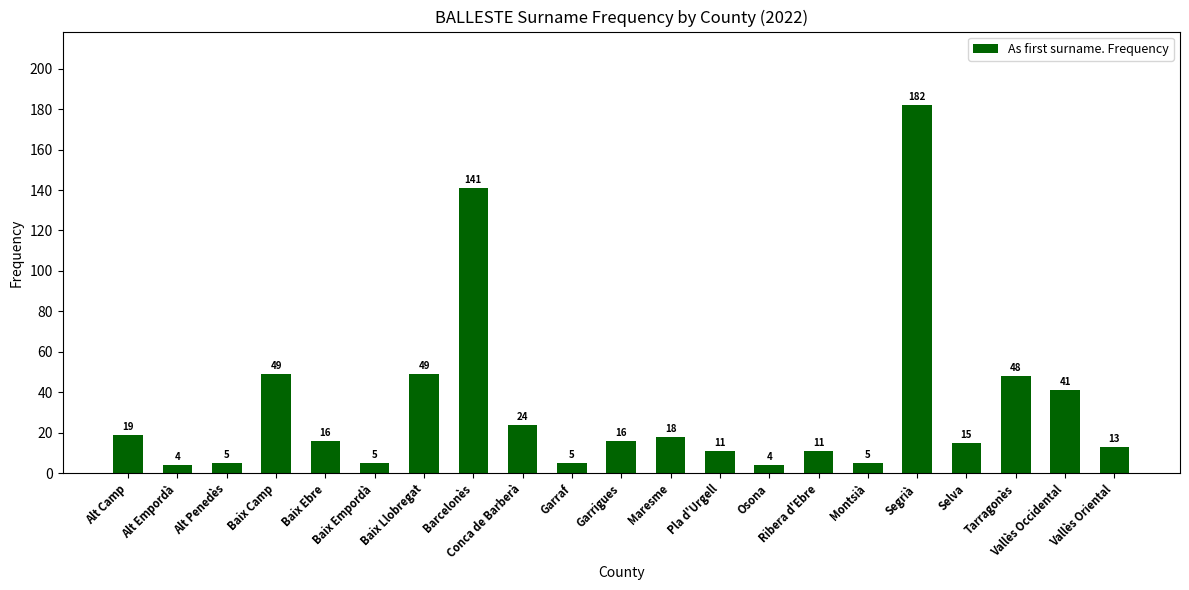

What is the smallest value displayed?

4